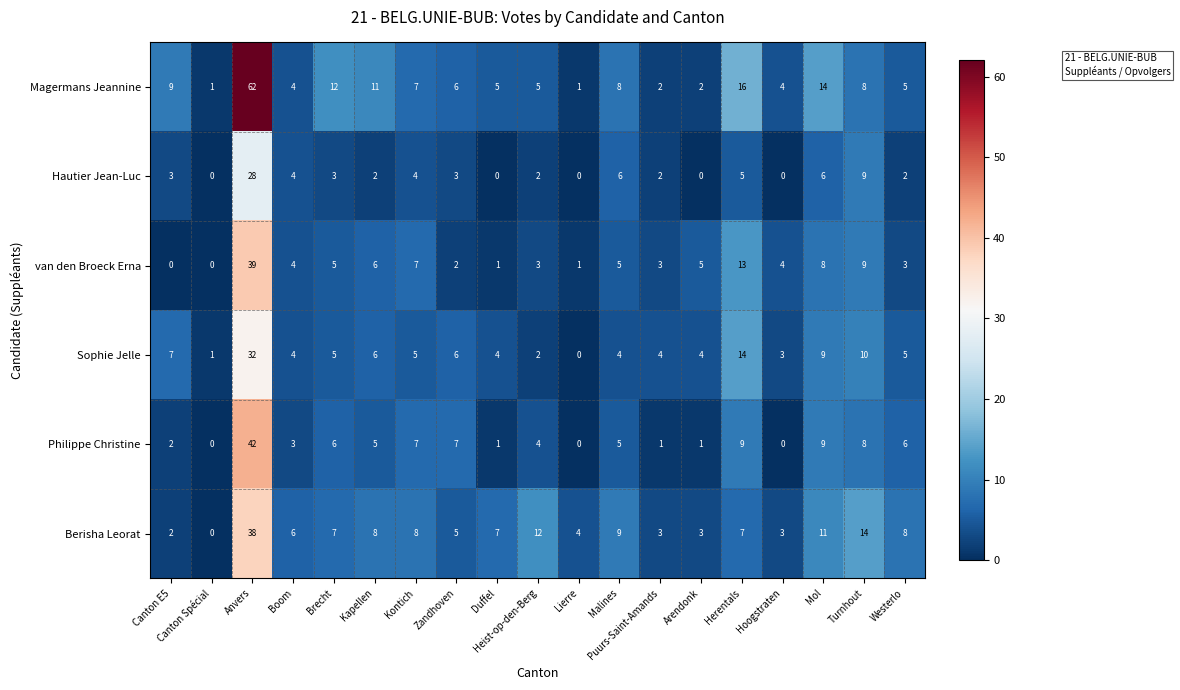

Where does the Magermans Jeannine series first go above 6?

Canton E5